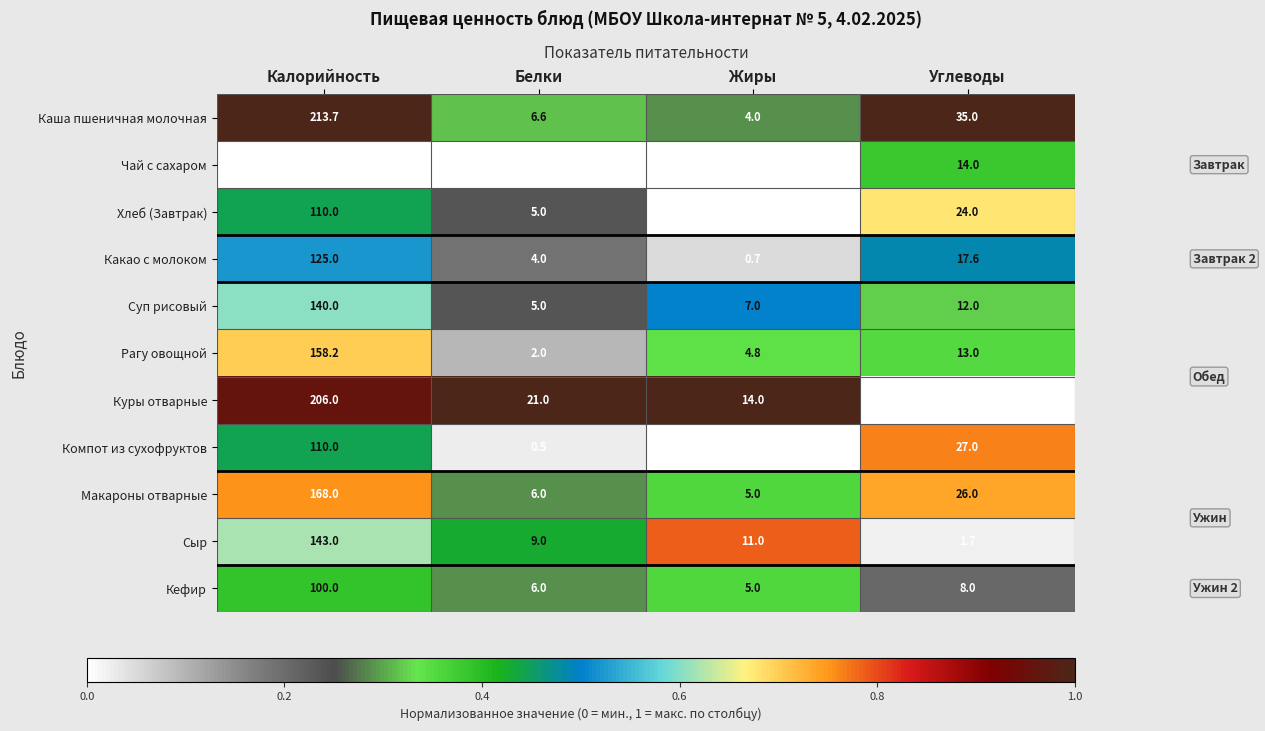

What is the sum of all Суп рисовый values?

164.0